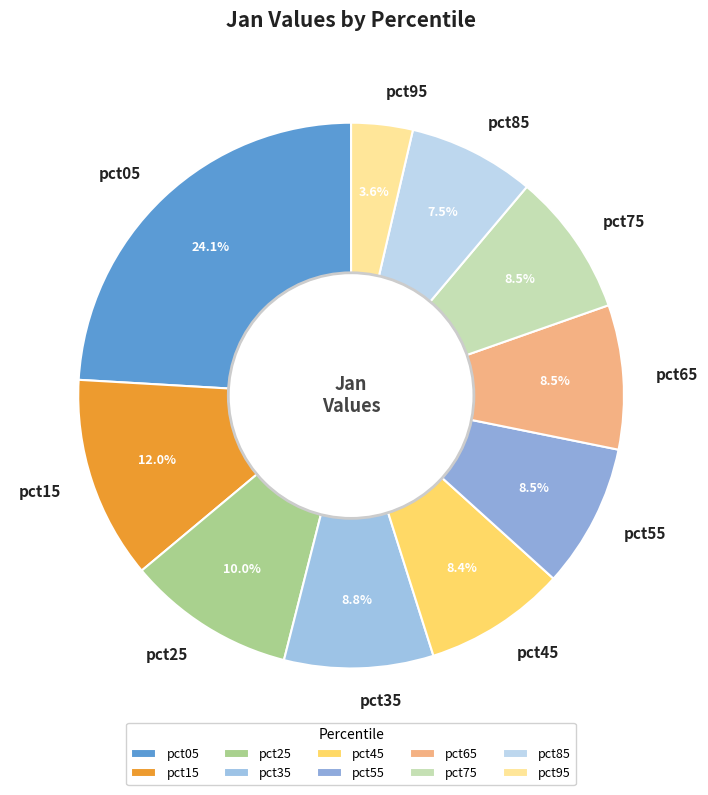

To the nearest percent, what is the average slice percentage?

10%